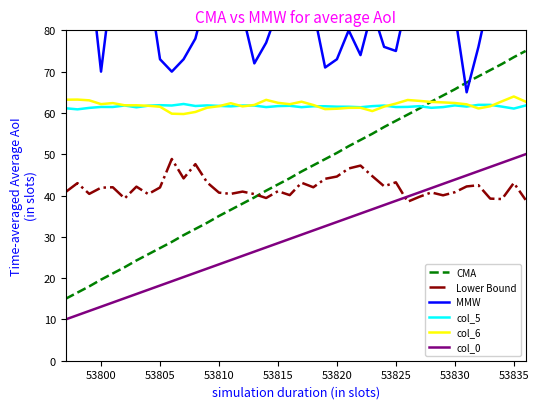

What is the highest value of the CMA series?

75.0